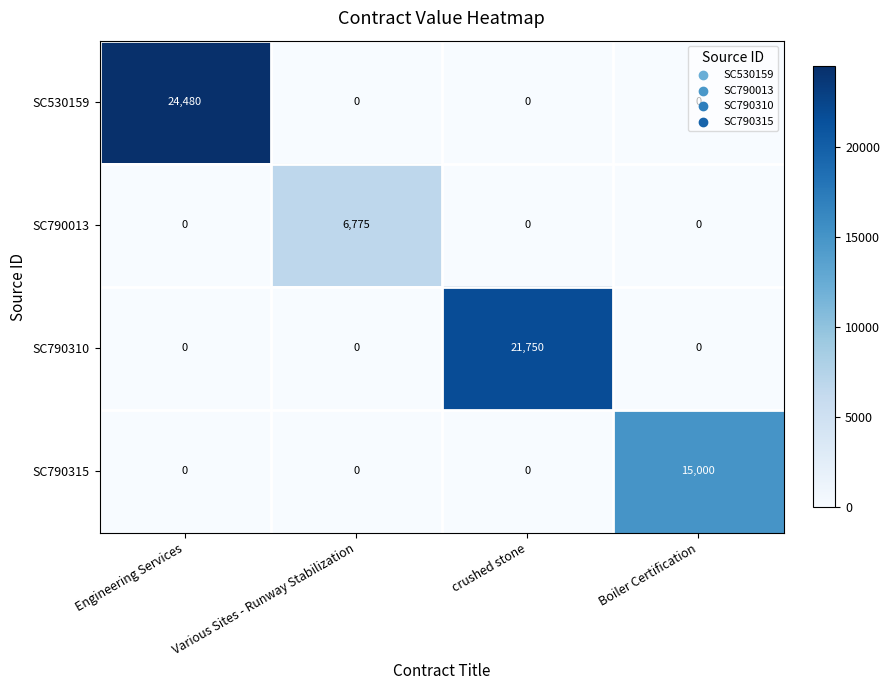

The SC790013 series shows 0 at Boiler Certification. True or false?

True